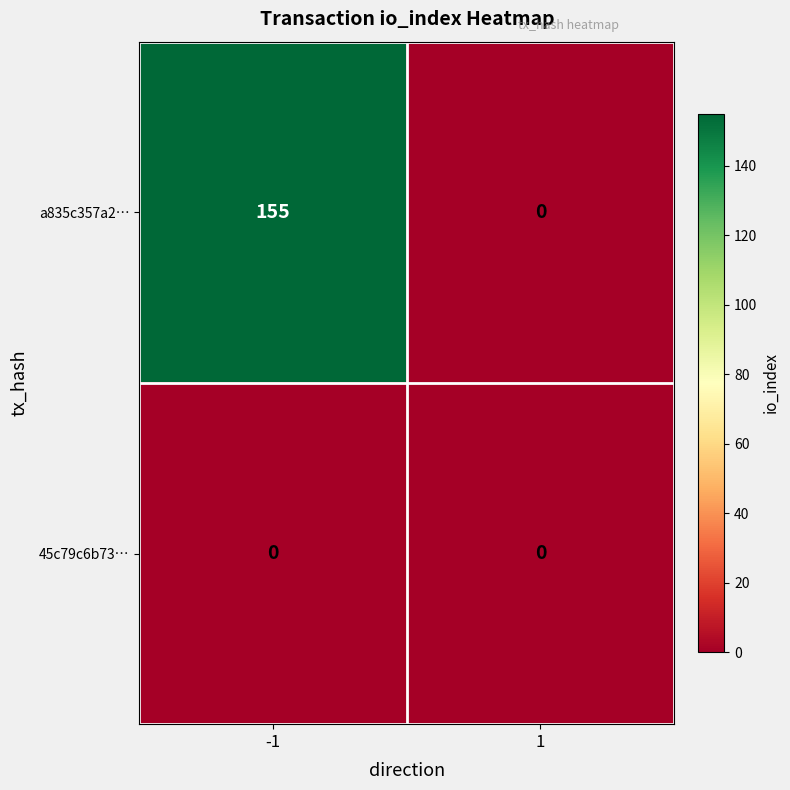

Which series has the widest spread of values?

a835c357a2…